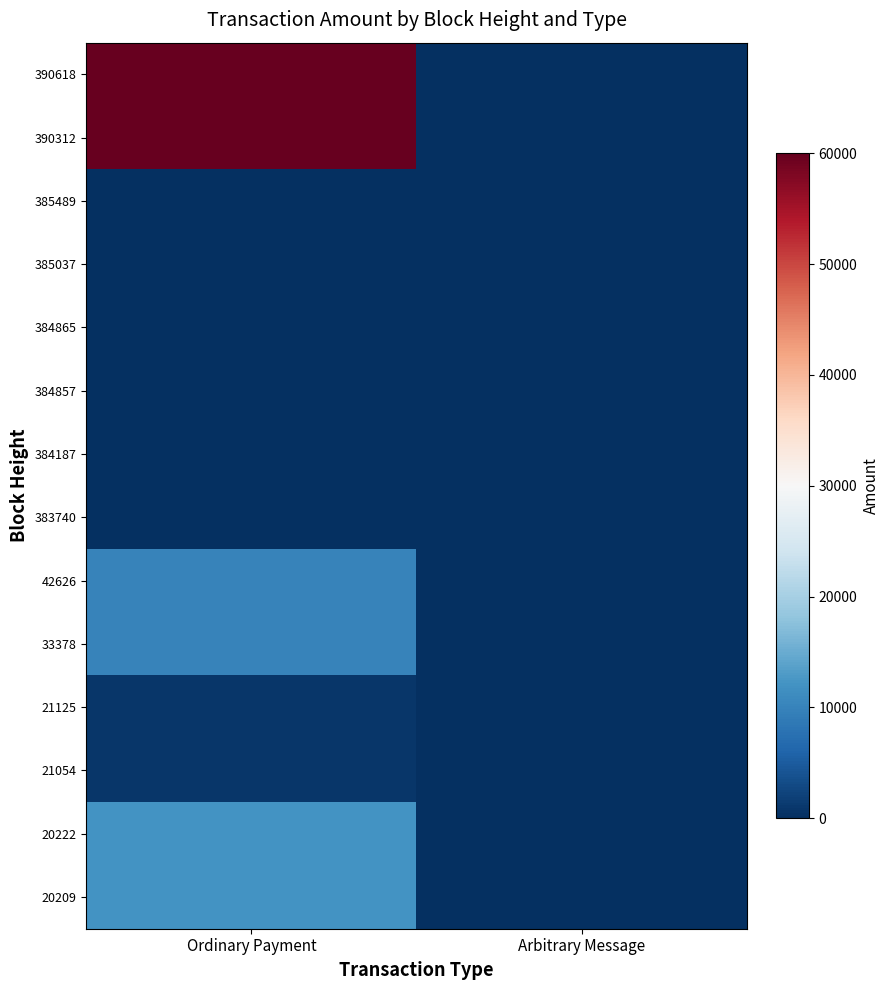

Which has a higher value, Ordinary Payment or Arbitrary Message?

Ordinary Payment